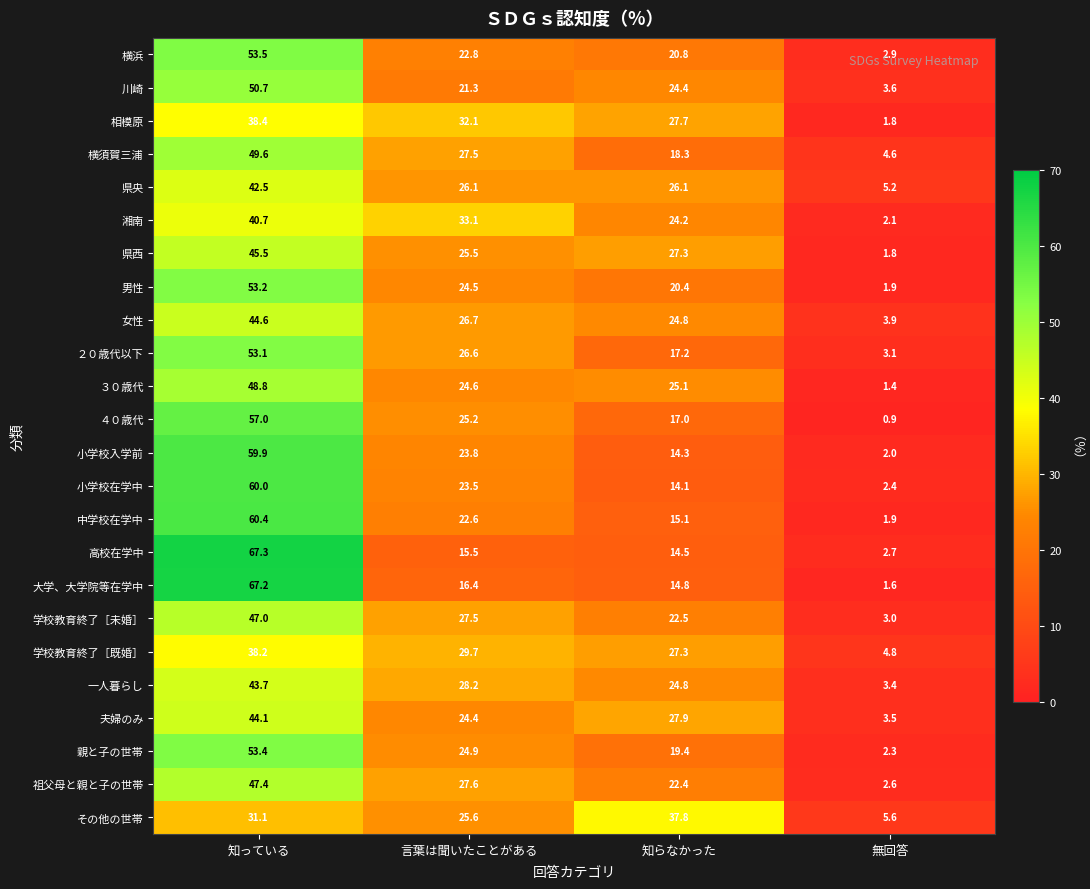

What is the spread (max minus min) of values at 言葉は聞いたことがある?

17.6